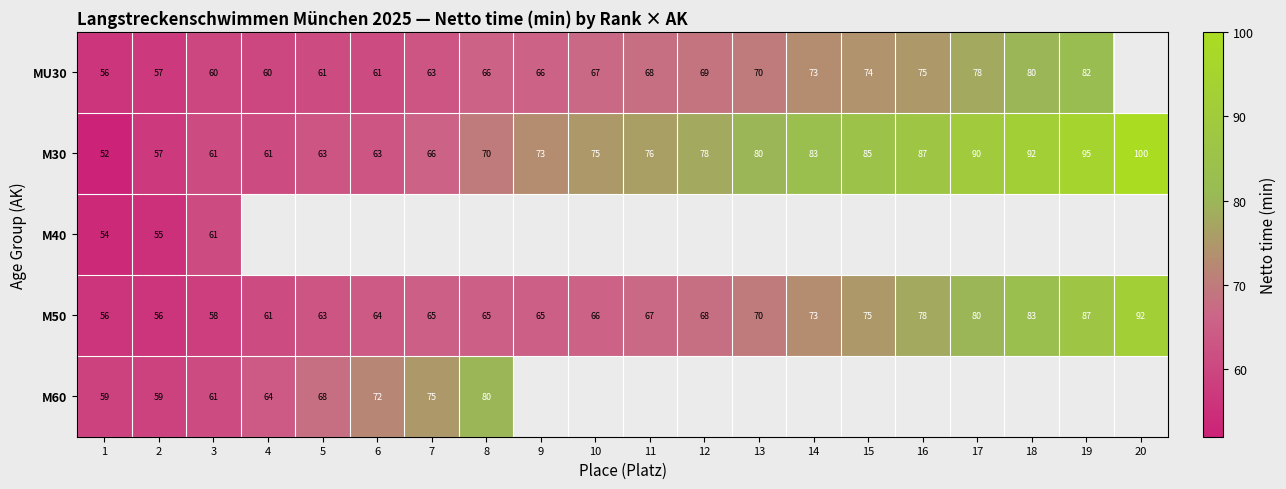

What is the highest value of the M50 series?

92